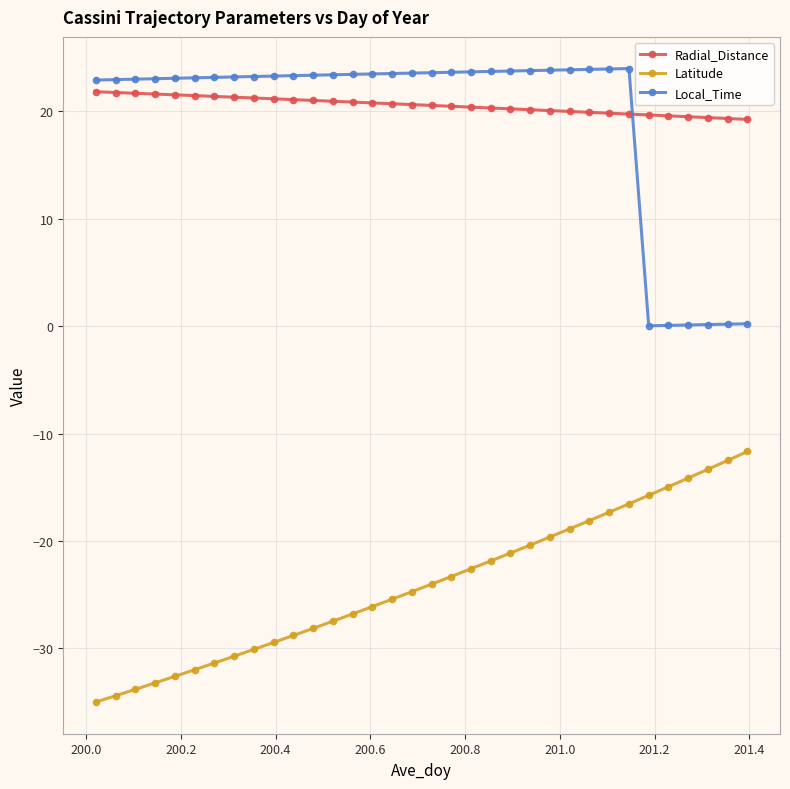

What is the smallest value displayed?

-35.0